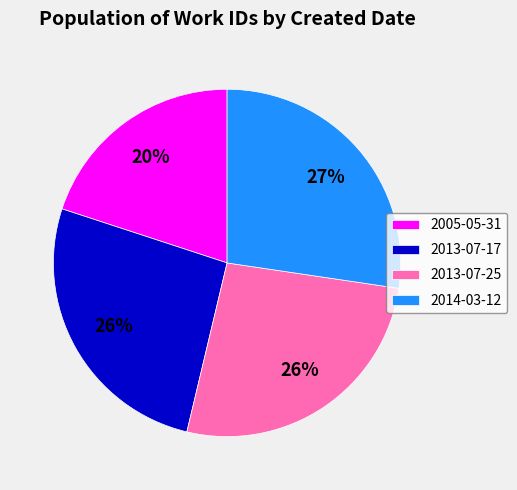

Do 2013-07-17 and 2005-05-31 together represent more than half of the pie?

No